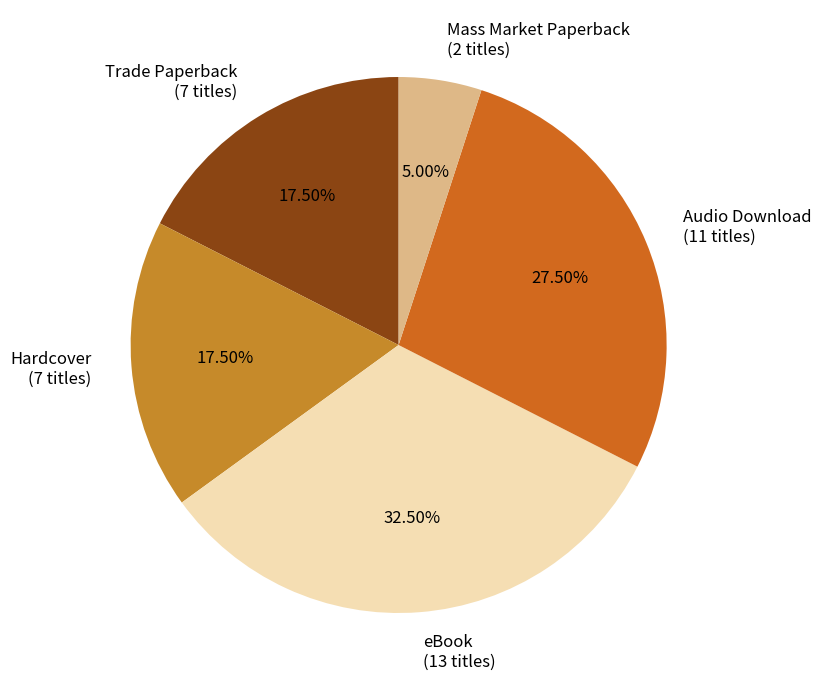

How many slices are in this pie chart?

5